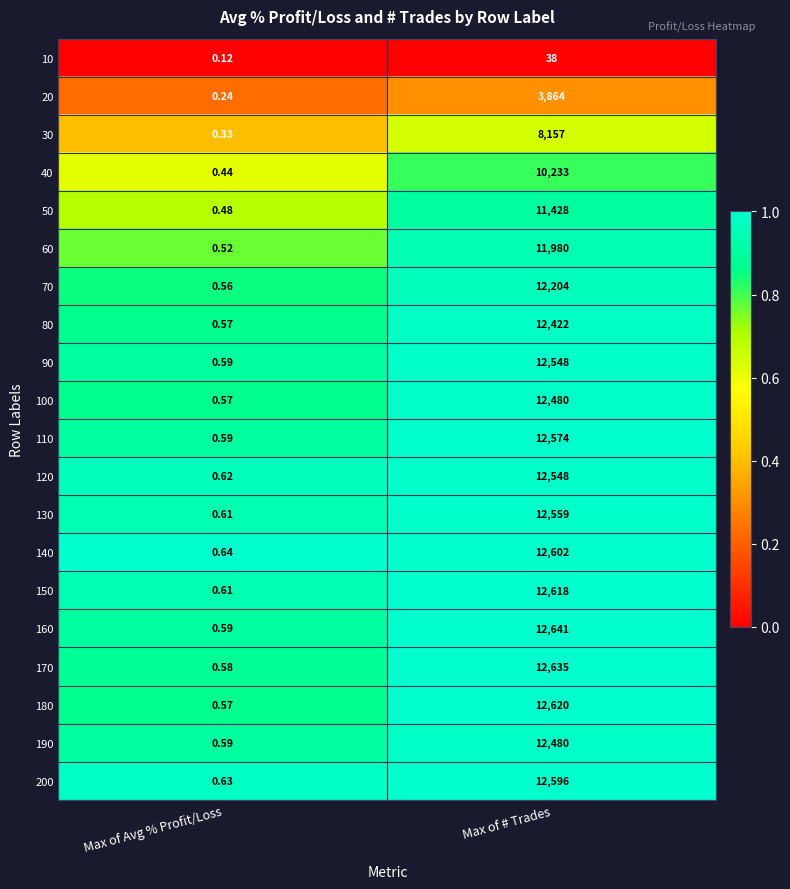

Which category has the highest value across all series?

Max of # Trades